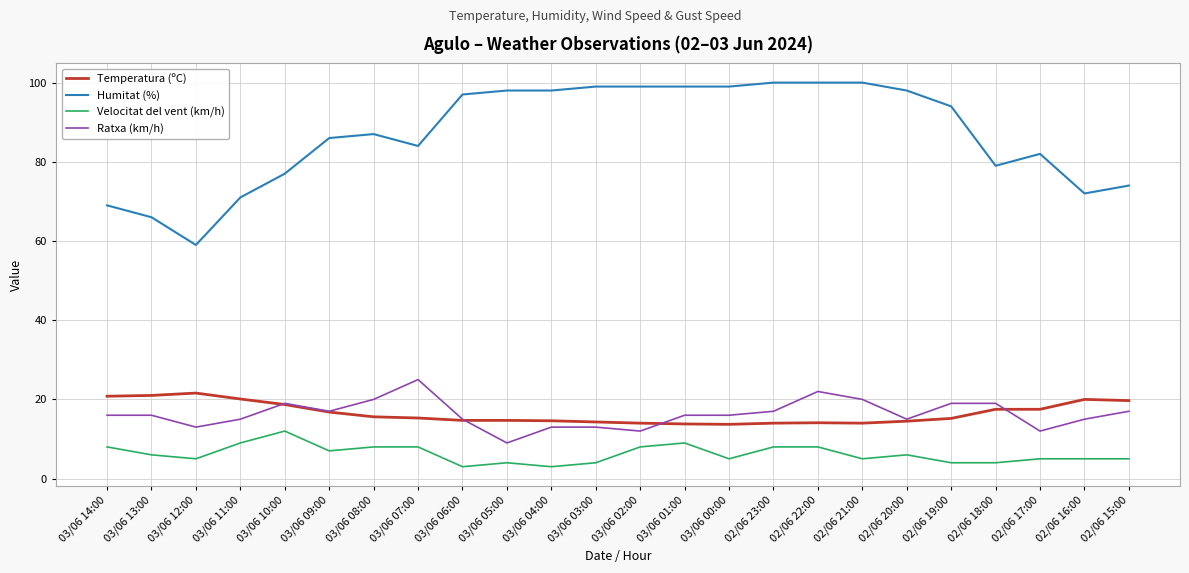

What is the spread (max minus min) of values at 03/06 08:00?

79.0